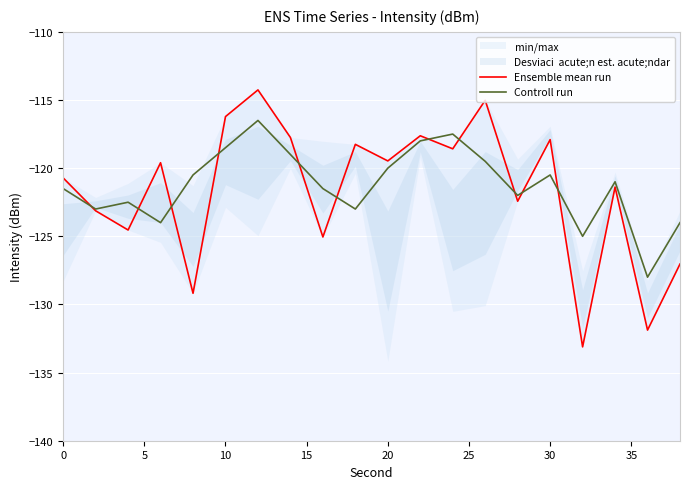

The value of Controll run at 20 is -120.0. True or false?

True